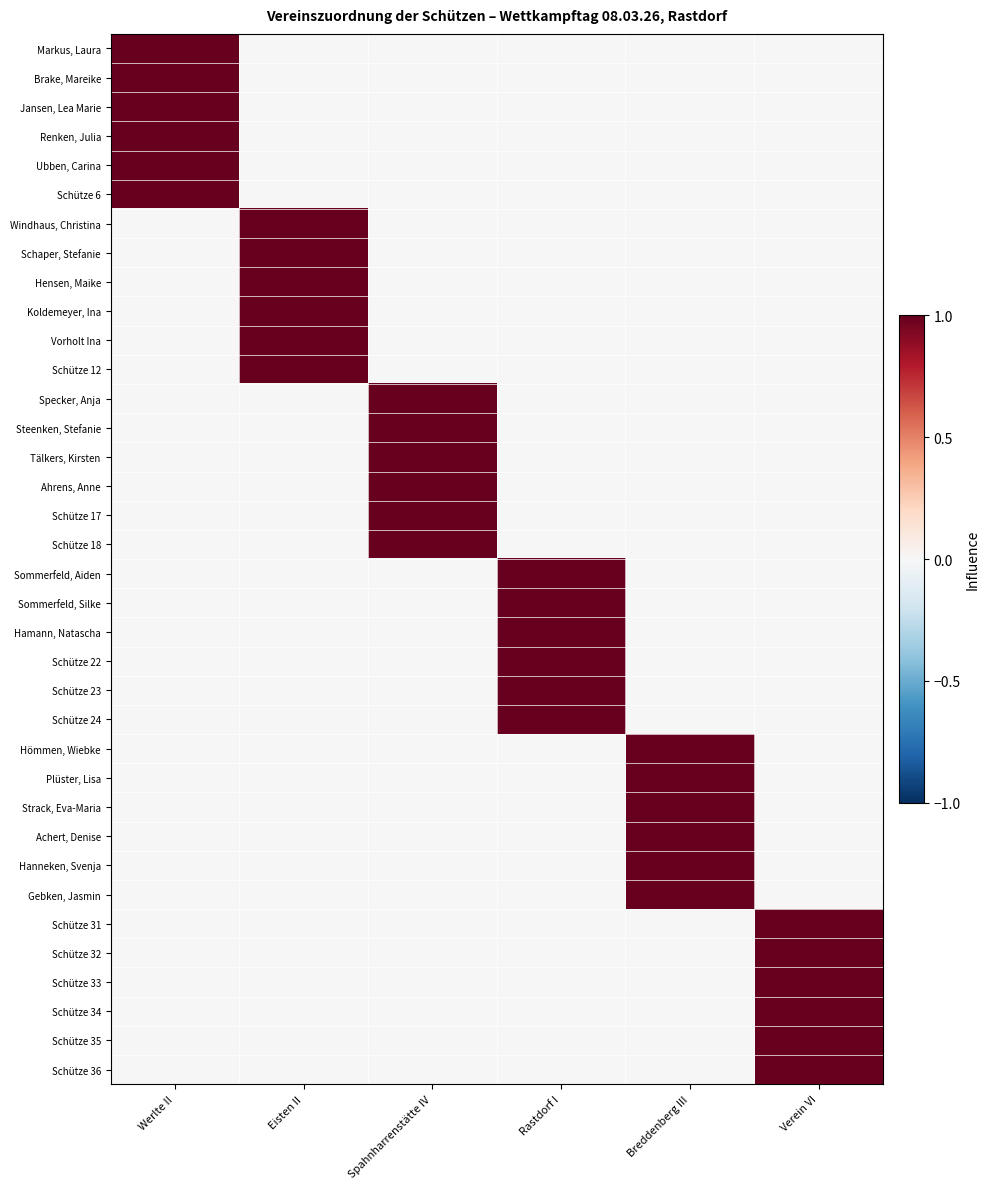

Reading left to right, what are all the values shown in this chart?

Markus, Laura: Werlte II=1	Eisten II=0	Spahnharrenstätte IV=0	Rastdorf I=0	Breddenberg III=0	Verein VI=0
Brake, Mareike: Werlte II=1	Eisten II=0	Spahnharrenstätte IV=0	Rastdorf I=0	Breddenberg III=0	Verein VI=0
Jansen, Lea Marie: Werlte II=1	Eisten II=0	Spahnharrenstätte IV=0	Rastdorf I=0	Breddenberg III=0	Verein VI=0
Renken, Julia: Werlte II=1	Eisten II=0	Spahnharrenstätte IV=0	Rastdorf I=0	Breddenberg III=0	Verein VI=0
Ubben, Carina: Werlte II=1	Eisten II=0	Spahnharrenstätte IV=0	Rastdorf I=0	Breddenberg III=0	Verein VI=0
Schütze 6: Werlte II=1	Eisten II=0	Spahnharrenstätte IV=0	Rastdorf I=0	Breddenberg III=0	Verein VI=0
Windhaus, Christina: Werlte II=0	Eisten II=1	Spahnharrenstätte IV=0	Rastdorf I=0	Breddenberg III=0	Verein VI=0
Schaper, Stefanie: Werlte II=0	Eisten II=1	Spahnharrenstätte IV=0	Rastdorf I=0	Breddenberg III=0	Verein VI=0
Hensen, Maike: Werlte II=0	Eisten II=1	Spahnharrenstätte IV=0	Rastdorf I=0	Breddenberg III=0	Verein VI=0
Koldemeyer, Ina: Werlte II=0	Eisten II=1	Spahnharrenstätte IV=0	Rastdorf I=0	Breddenberg III=0	Verein VI=0
Vorholt Ina: Werlte II=0	Eisten II=1	Spahnharrenstätte IV=0	Rastdorf I=0	Breddenberg III=0	Verein VI=0
Schütze 12: Werlte II=0	Eisten II=1	Spahnharrenstätte IV=0	Rastdorf I=0	Breddenberg III=0	Verein VI=0
Specker, Anja: Werlte II=0	Eisten II=0	Spahnharrenstätte IV=1	Rastdorf I=0	Breddenberg III=0	Verein VI=0
Steenken, Stefanie: Werlte II=0	Eisten II=0	Spahnharrenstätte IV=1	Rastdorf I=0	Breddenberg III=0	Verein VI=0
Tälkers, Kirsten: Werlte II=0	Eisten II=0	Spahnharrenstätte IV=1	Rastdorf I=0	Breddenberg III=0	Verein VI=0
Ahrens, Anne: Werlte II=0	Eisten II=0	Spahnharrenstätte IV=1	Rastdorf I=0	Breddenberg III=0	Verein VI=0
Schütze 17: Werlte II=0	Eisten II=0	Spahnharrenstätte IV=1	Rastdorf I=0	Breddenberg III=0	Verein VI=0
Schütze 18: Werlte II=0	Eisten II=0	Spahnharrenstätte IV=1	Rastdorf I=0	Breddenberg III=0	Verein VI=0
Sommerfeld, Aiden: Werlte II=0	Eisten II=0	Spahnharrenstätte IV=0	Rastdorf I=1	Breddenberg III=0	Verein VI=0
Sommerfeld, Silke: Werlte II=0	Eisten II=0	Spahnharrenstätte IV=0	Rastdorf I=1	Breddenberg III=0	Verein VI=0
Hamann, Natascha: Werlte II=0	Eisten II=0	Spahnharrenstätte IV=0	Rastdorf I=1	Breddenberg III=0	Verein VI=0
Schütze 22: Werlte II=0	Eisten II=0	Spahnharrenstätte IV=0	Rastdorf I=1	Breddenberg III=0	Verein VI=0
Schütze 23: Werlte II=0	Eisten II=0	Spahnharrenstätte IV=0	Rastdorf I=1	Breddenberg III=0	Verein VI=0
Schütze 24: Werlte II=0	Eisten II=0	Spahnharrenstätte IV=0	Rastdorf I=1	Breddenberg III=0	Verein VI=0
Hömmen, Wiebke: Werlte II=0	Eisten II=0	Spahnharrenstätte IV=0	Rastdorf I=0	Breddenberg III=1	Verein VI=0
Plüster, Lisa: Werlte II=0	Eisten II=0	Spahnharrenstätte IV=0	Rastdorf I=0	Breddenberg III=1	Verein VI=0
Strack, Eva-Maria: Werlte II=0	Eisten II=0	Spahnharrenstätte IV=0	Rastdorf I=0	Breddenberg III=1	Verein VI=0
Achert, Denise: Werlte II=0	Eisten II=0	Spahnharrenstätte IV=0	Rastdorf I=0	Breddenberg III=1	Verein VI=0
Hanneken, Svenja: Werlte II=0	Eisten II=0	Spahnharrenstätte IV=0	Rastdorf I=0	Breddenberg III=1	Verein VI=0
Gebken, Jasmin: Werlte II=0	Eisten II=0	Spahnharrenstätte IV=0	Rastdorf I=0	Breddenberg III=1	Verein VI=0
Schütze 31: Werlte II=0	Eisten II=0	Spahnharrenstätte IV=0	Rastdorf I=0	Breddenberg III=0	Verein VI=1
Schütze 32: Werlte II=0	Eisten II=0	Spahnharrenstätte IV=0	Rastdorf I=0	Breddenberg III=0	Verein VI=1
Schütze 33: Werlte II=0	Eisten II=0	Spahnharrenstätte IV=0	Rastdorf I=0	Breddenberg III=0	Verein VI=1
Schütze 34: Werlte II=0	Eisten II=0	Spahnharrenstätte IV=0	Rastdorf I=0	Breddenberg III=0	Verein VI=1
Schütze 35: Werlte II=0	Eisten II=0	Spahnharrenstätte IV=0	Rastdorf I=0	Breddenberg III=0	Verein VI=1
Schütze 36: Werlte II=0	Eisten II=0	Spahnharrenstätte IV=0	Rastdorf I=0	Breddenberg III=0	Verein VI=1